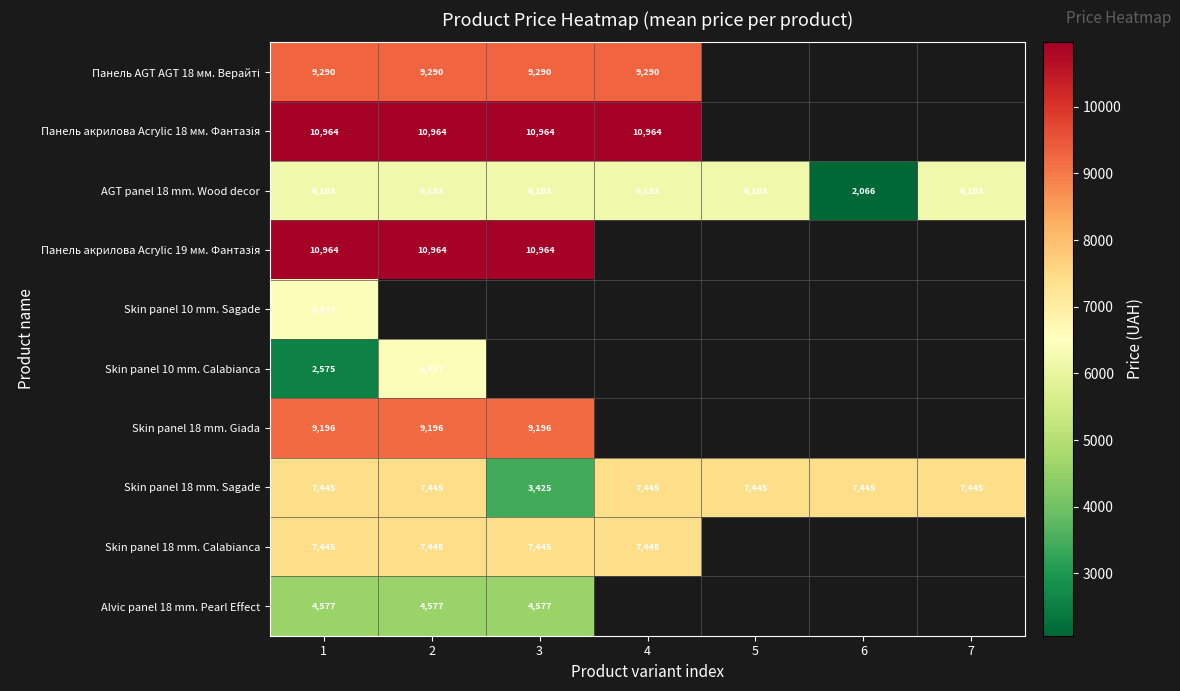

Which category has the lowest value across all series?

6